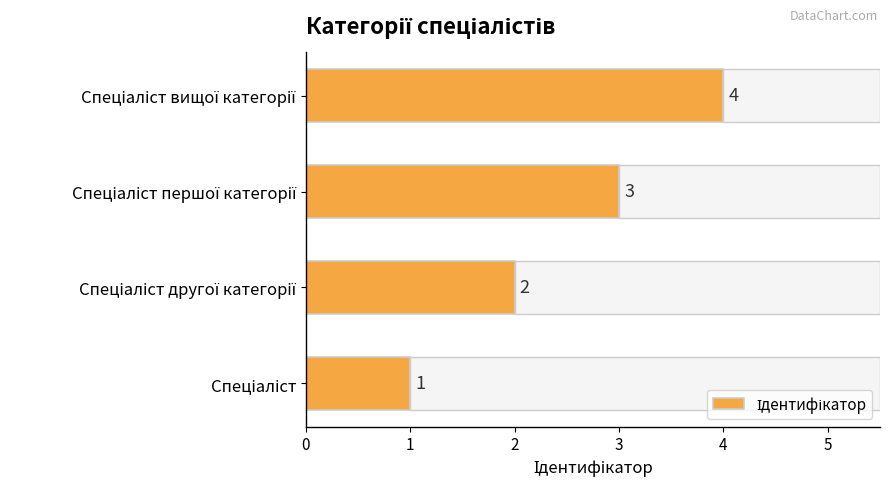

What is the difference between the maximum and minimum values?

3